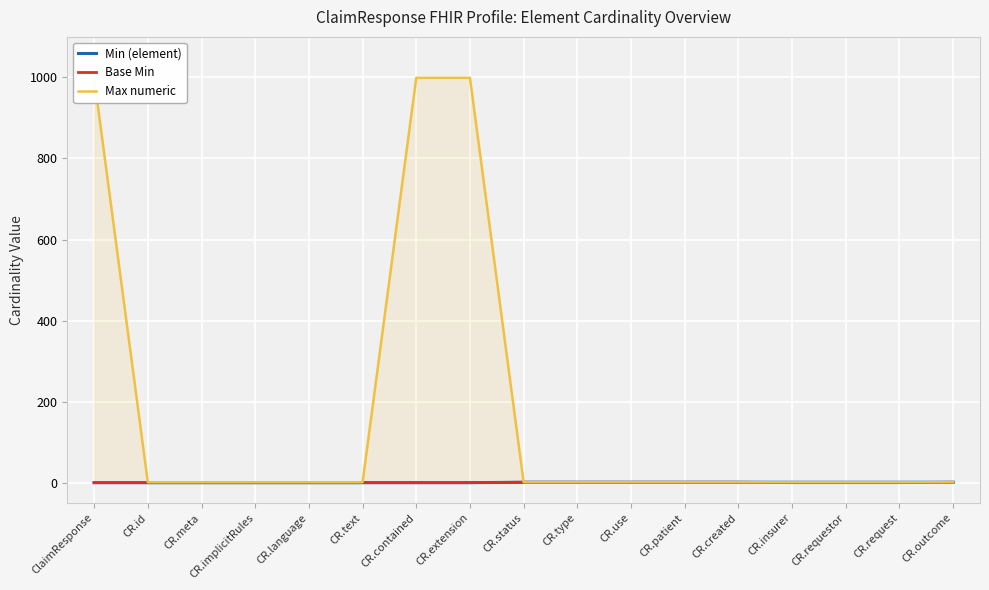

What position from the right is CR.text?

12